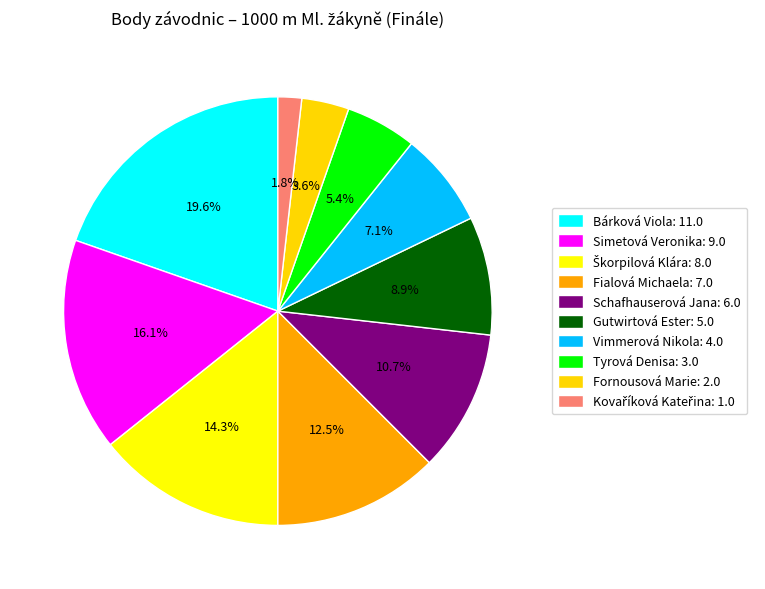

What portion of the pie excludes Schafhauserová Jana?

89.3%